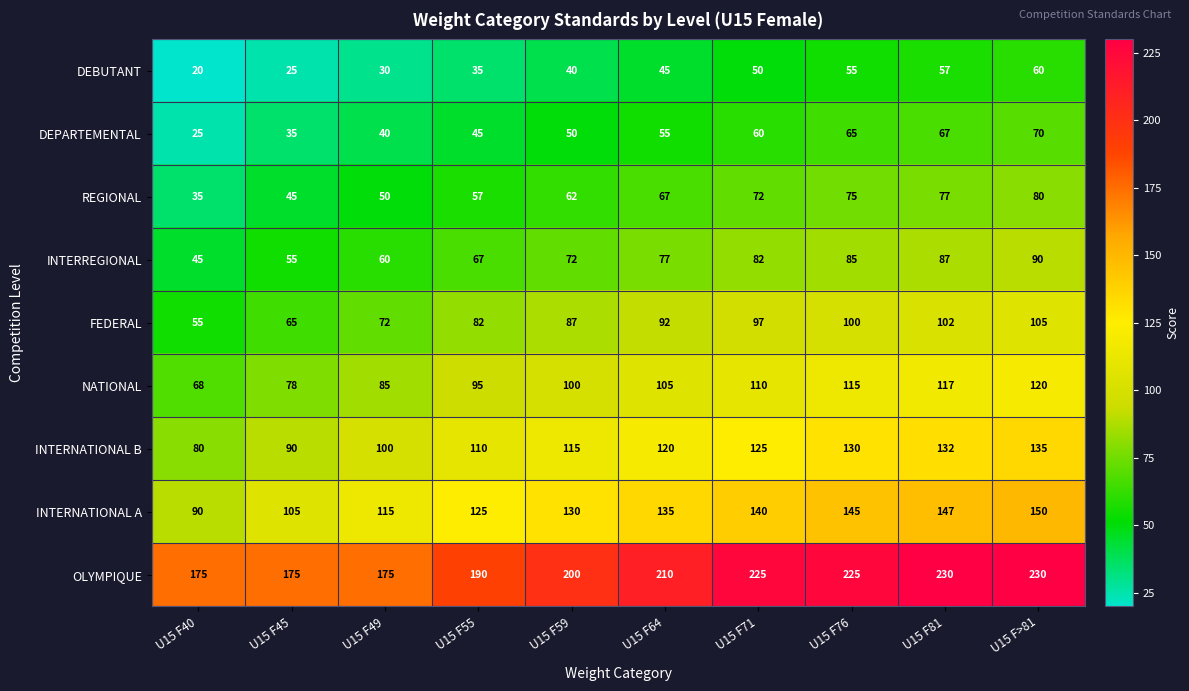

List the labels in order of REGIONAL value, smallest first.

U15 F40, U15 F45, U15 F49, U15 F55, U15 F59, U15 F64, U15 F71, U15 F76, U15 F81, U15 F>81